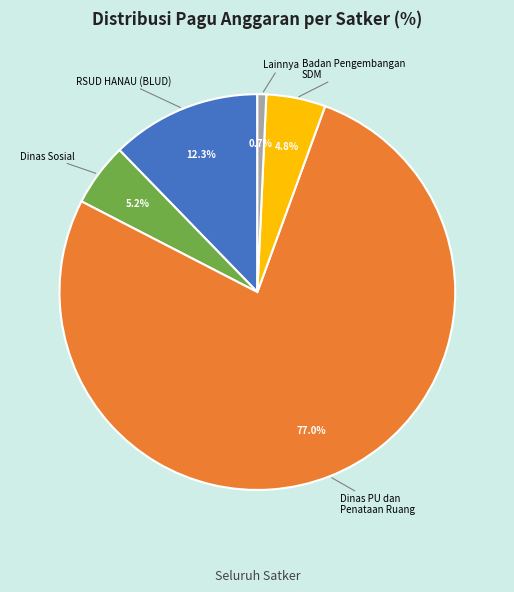

How many segments does this pie chart have?

5